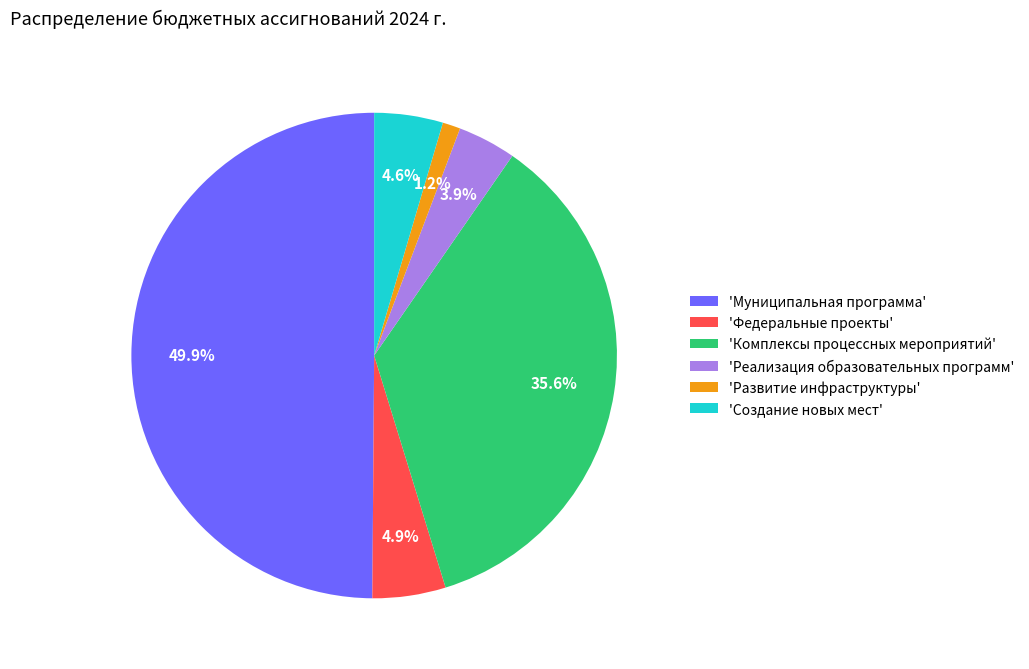

Is 'Развитие инфраструктуры' the majority of the pie?

No